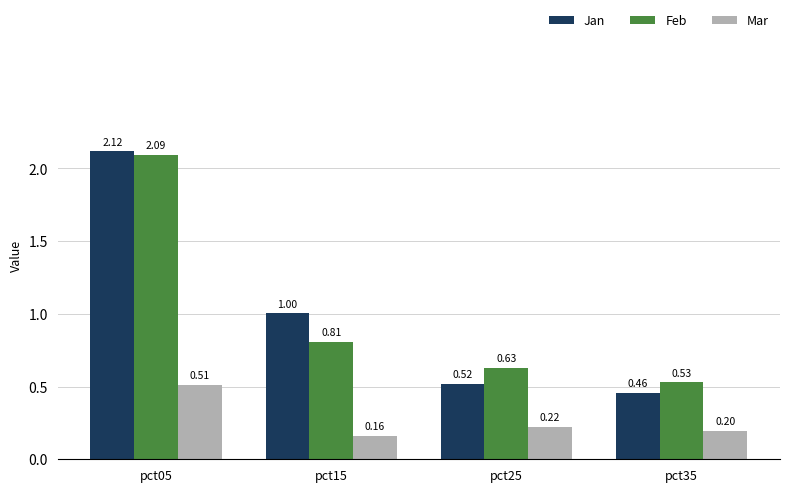

Which label corresponds to the smallest value in the chart?

pct15